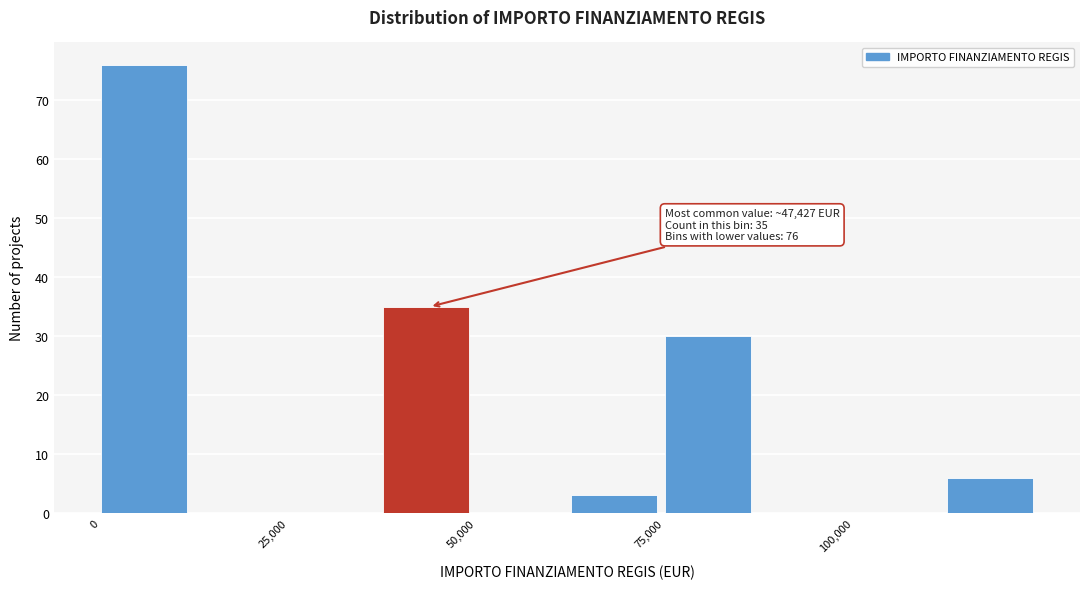

Around what value on the x-axis is the tallest bar? Give the approximate position of its centre, as read against the axis.

5000